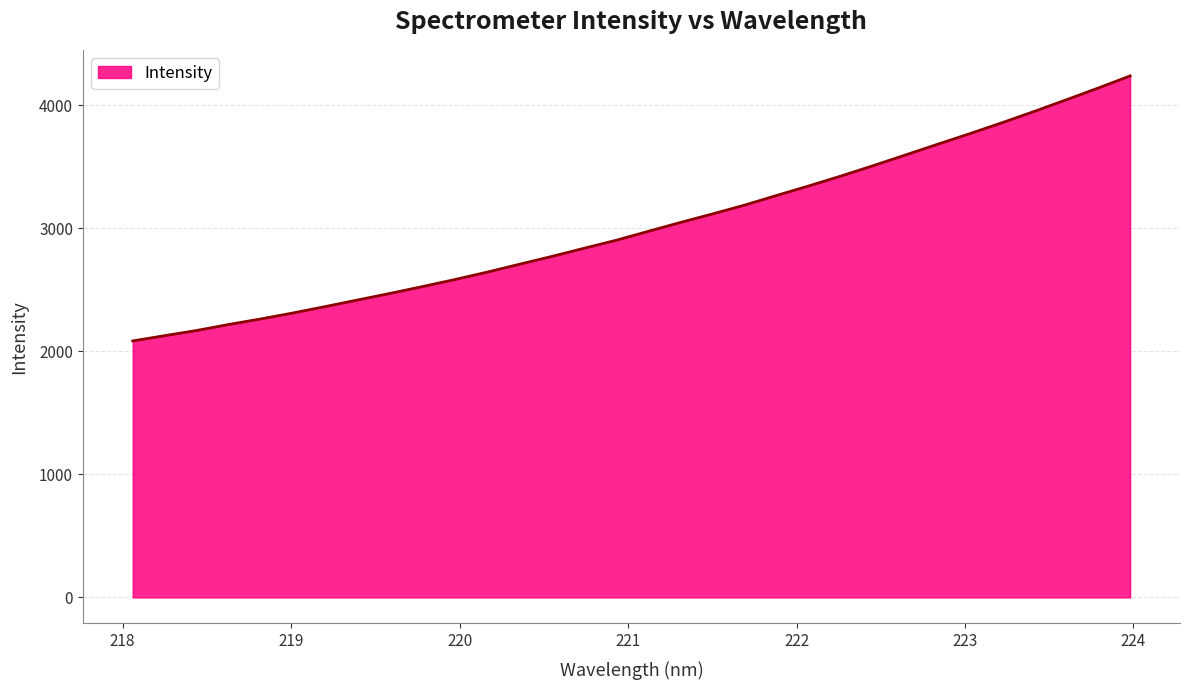

How many values are below 2973?

16